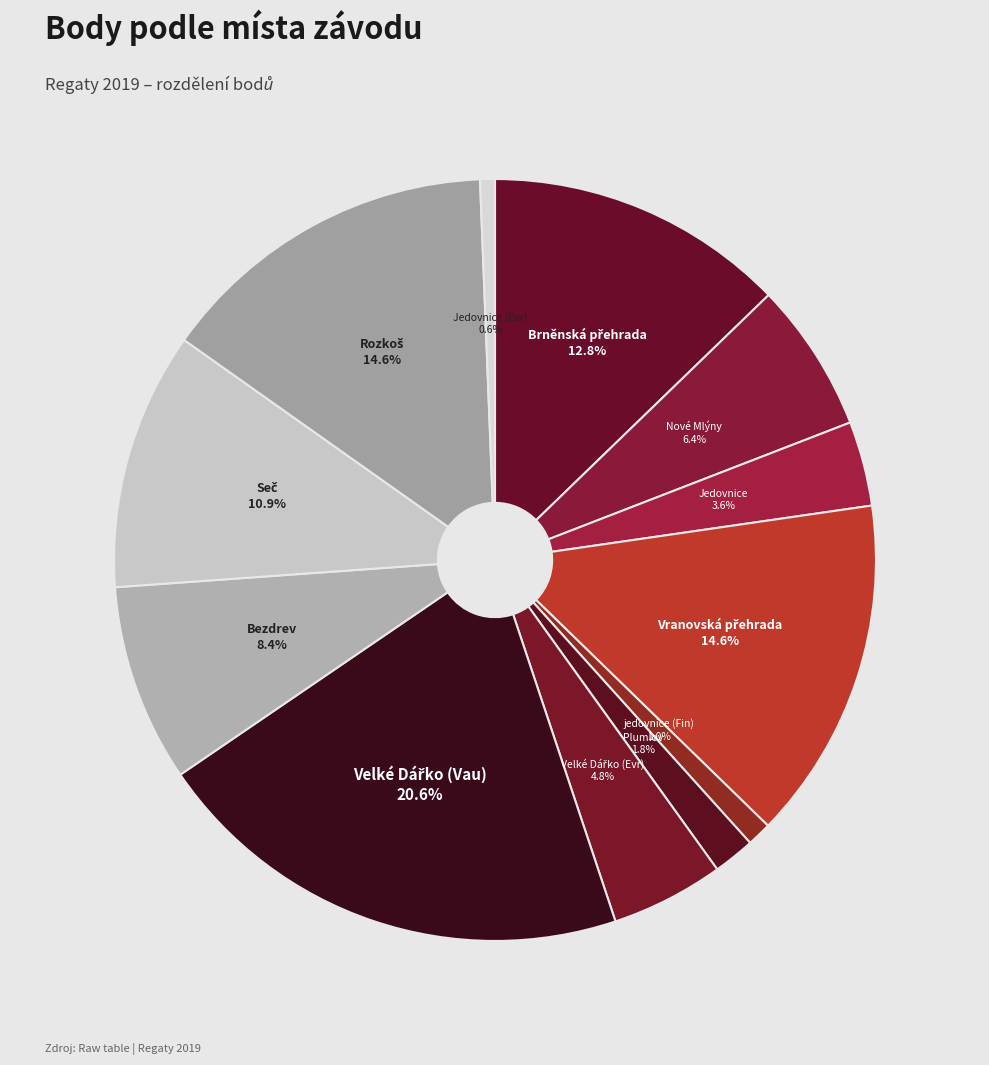

How many slices are in this pie chart?

12